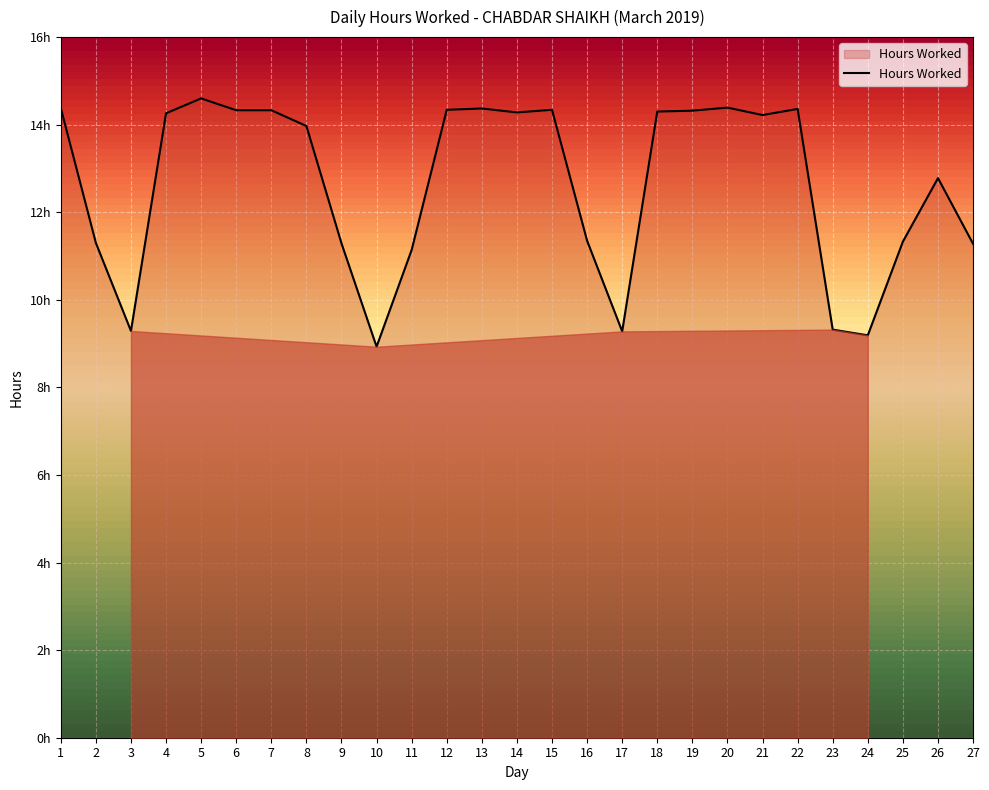

The value at 21 is 6.9. True or false?

False